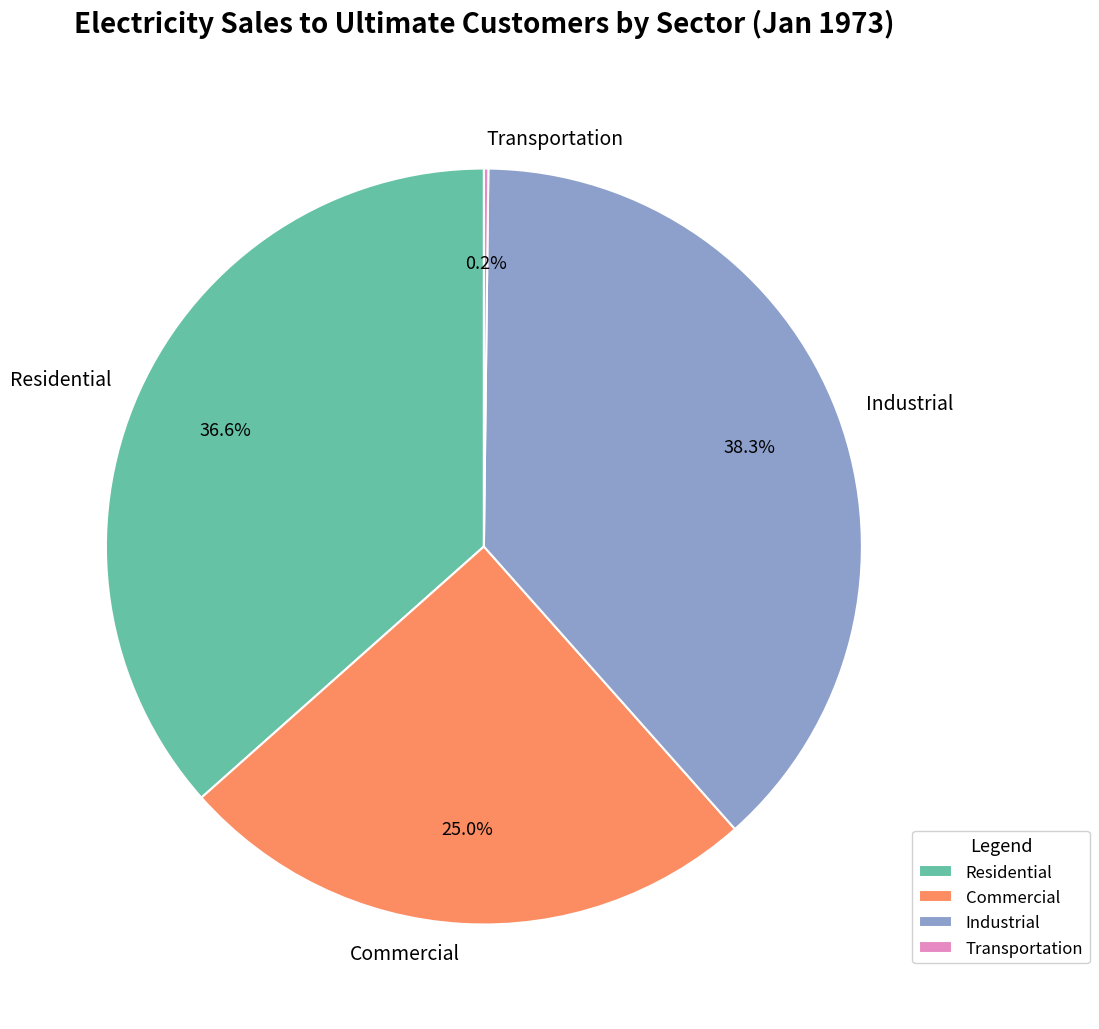

How much of the chart is everything except Industrial?

61.7%